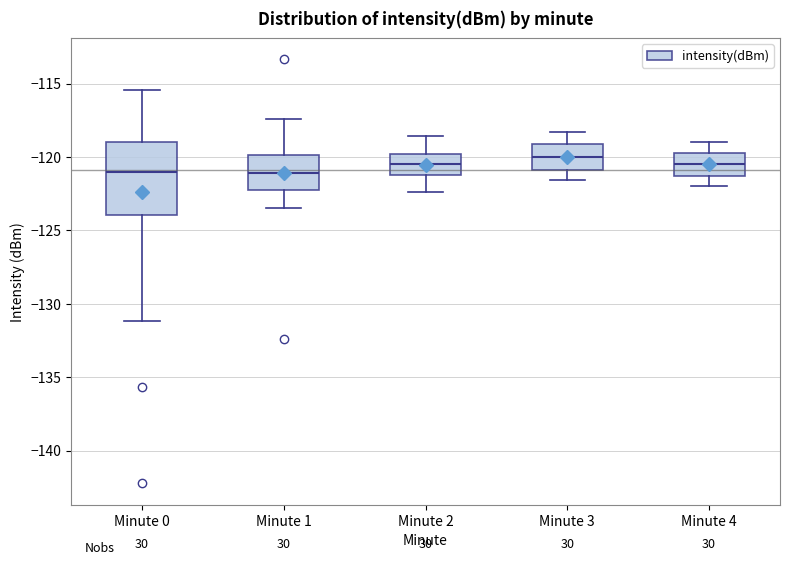

Reading left to right, read every box against the y-axis: the position of its median line, the range the box covers, and the ends of its whiskers. The values are not printed on the chart, so give them approximately, as read against the axis.

Minute 0: median -121.0, box -124.0 to -119.0, whiskers -131.0 to -115.5
Minute 1: median -121.0, box -122.5 to -120.0, whiskers -123.5 to -117.5
Minute 2: median -120.5, box -121.0 to -120.0, whiskers -122.5 to -118.5
Minute 3: median -120.0, box -121.0 to -119.0, whiskers -121.5 to -118.5
Minute 4: median -120.5, box -121.5 to -119.5, whiskers -122.0 to -119.0